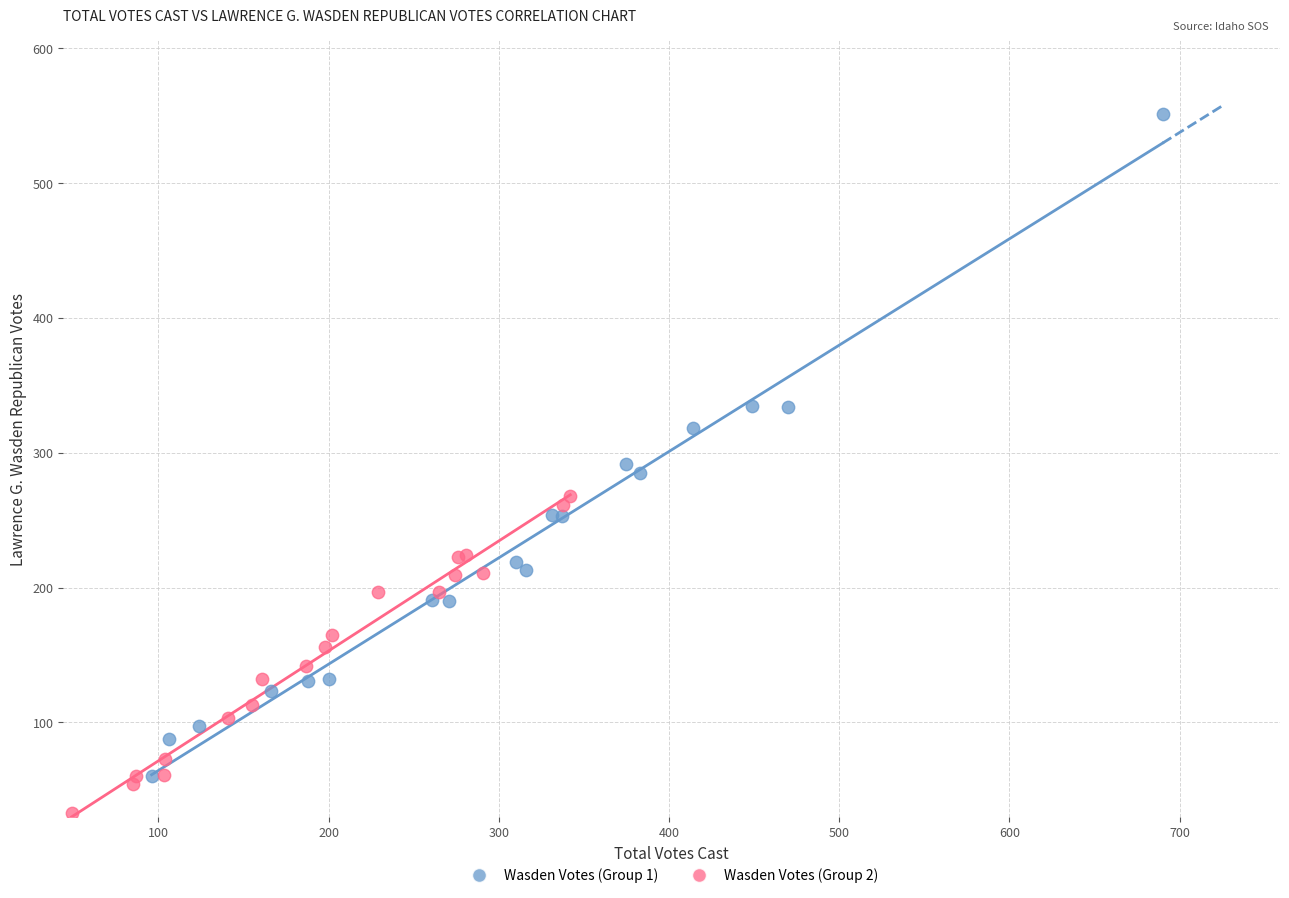

Which series contains the highest Y value?

Wasden Votes (Group 1)